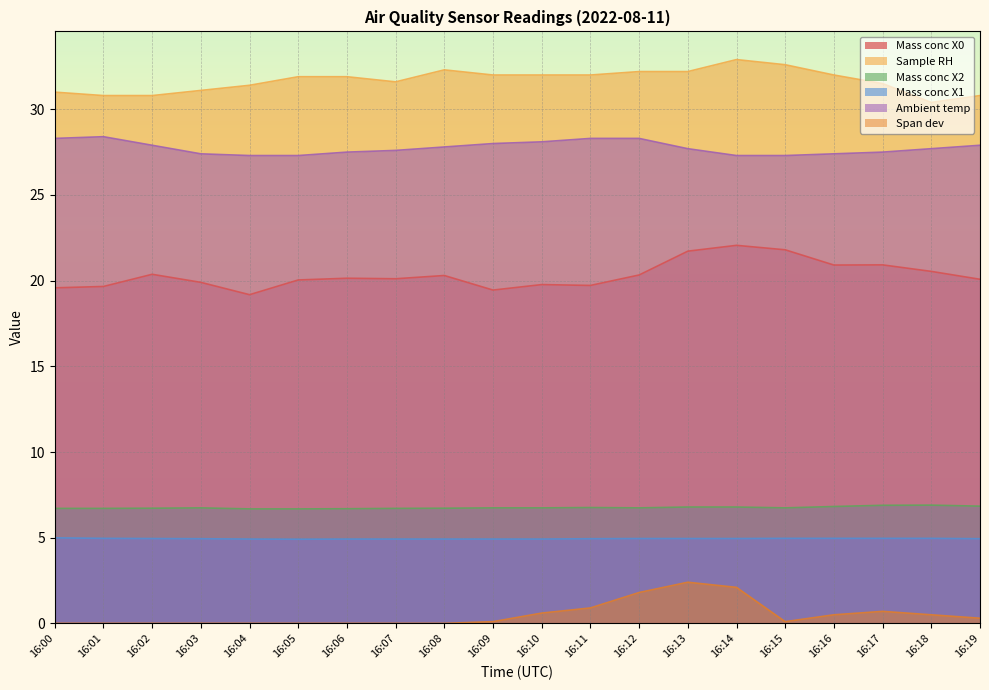

Where is the first local maximum for Span dev?

16:13